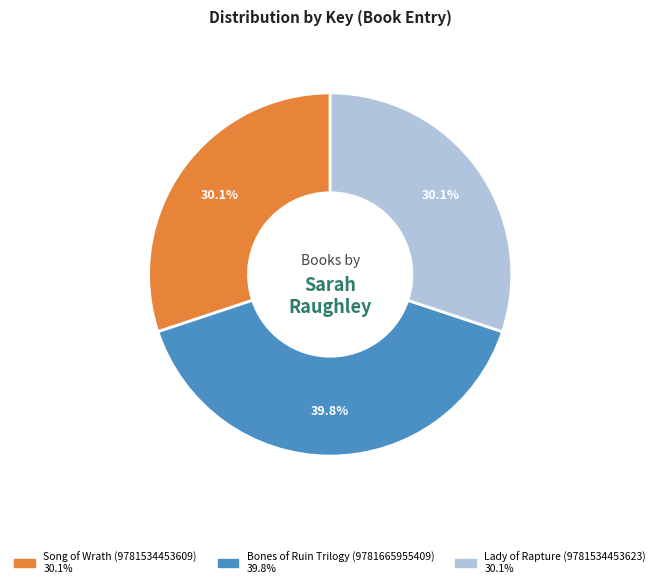

What percentage do Lady of Rapture (9781534453623) and Song of Wrath (9781534453609) together represent?

60.2%